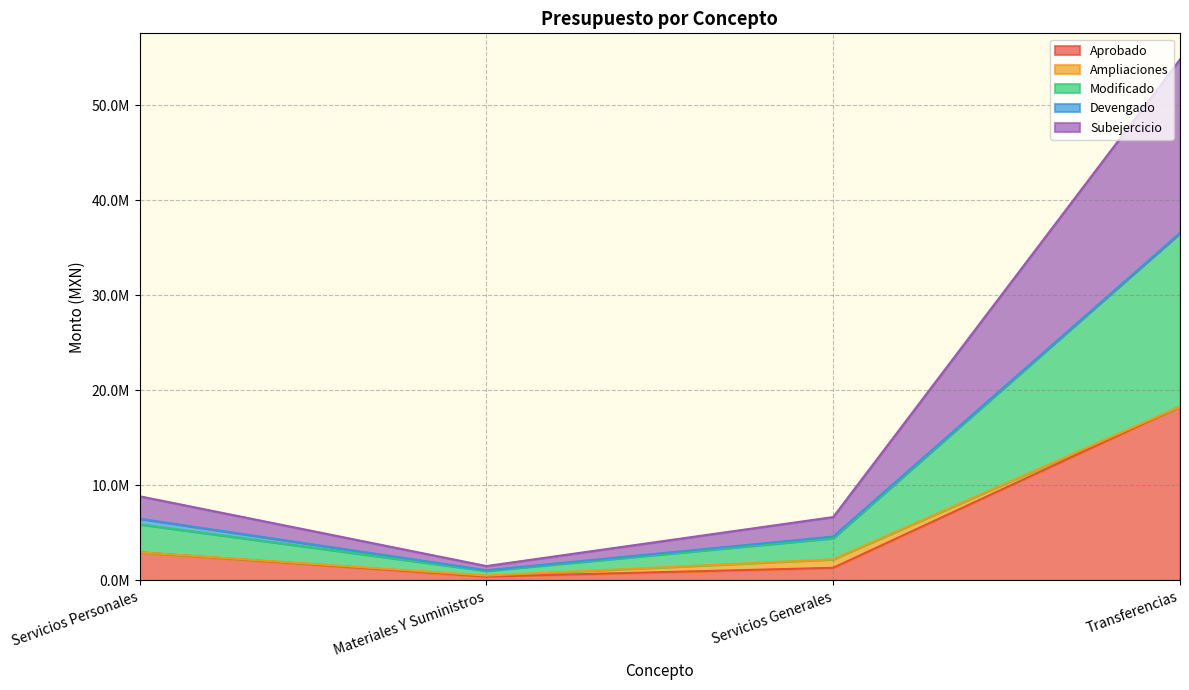

Which series has the largest range (max minus min)?

Subejercicio